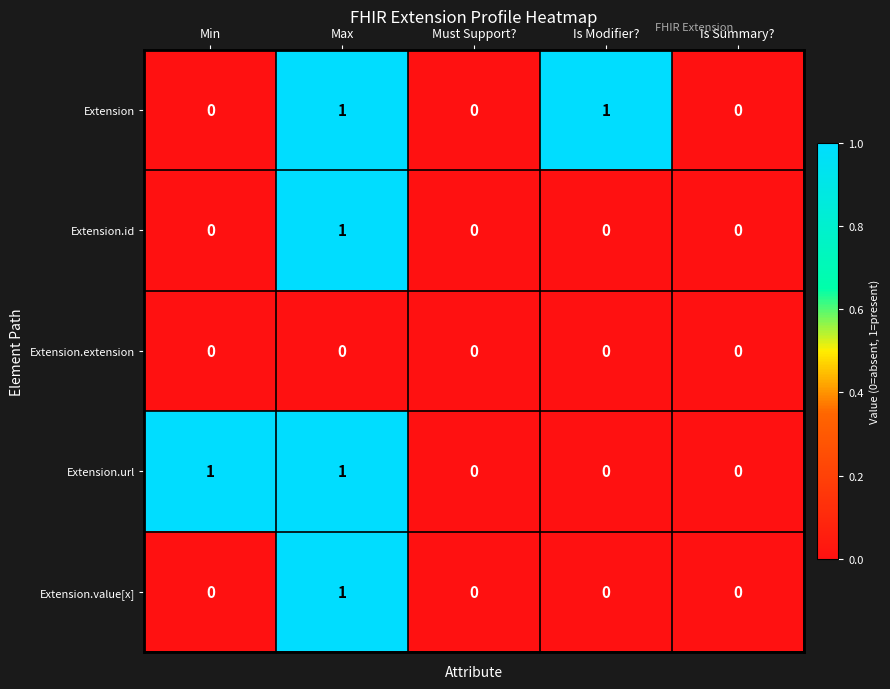

What is the total value across all series at Min?

1